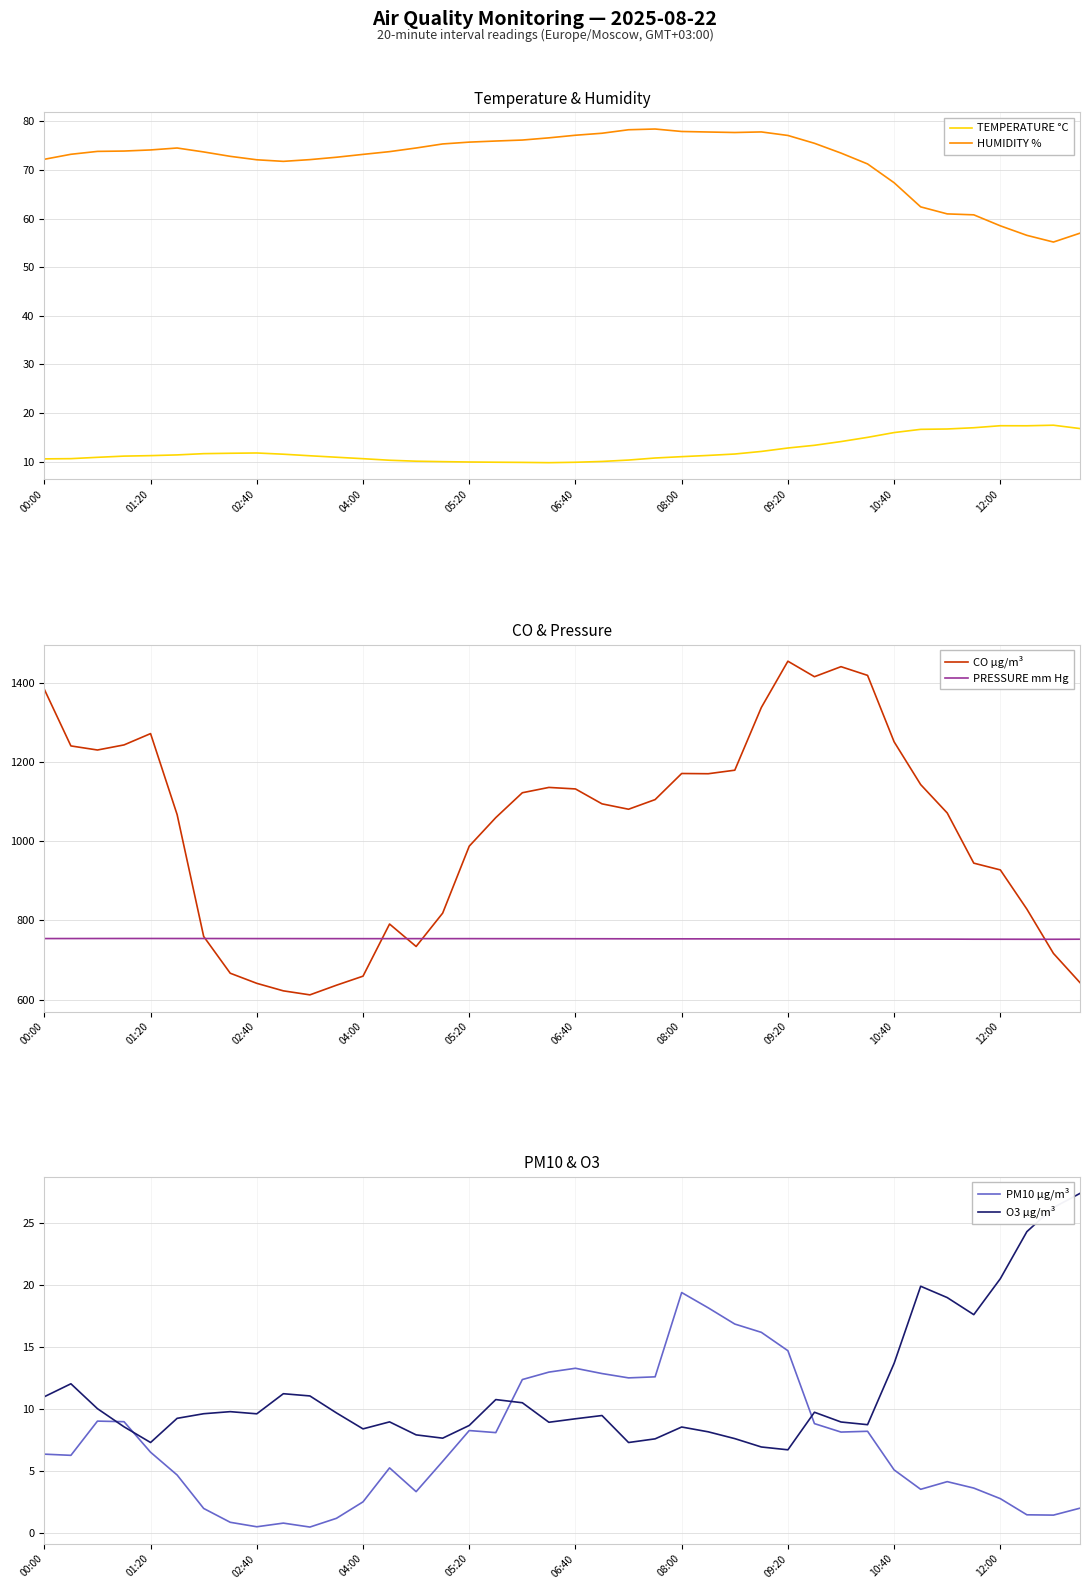

Where is O3 µg/m³ nearest to the value 17?

35